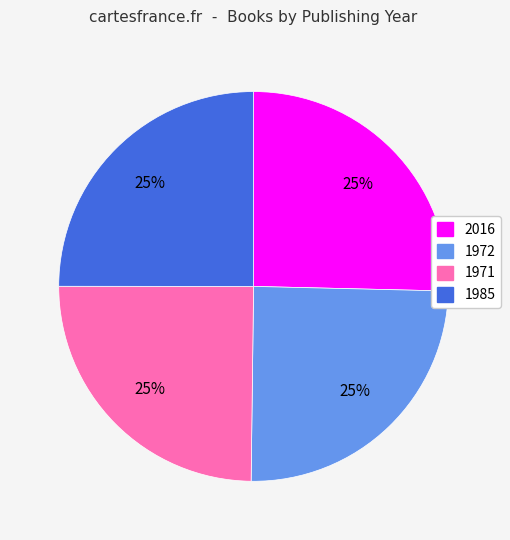

To the nearest percent, what is the combined percentage of 1985 and 2016?

50%